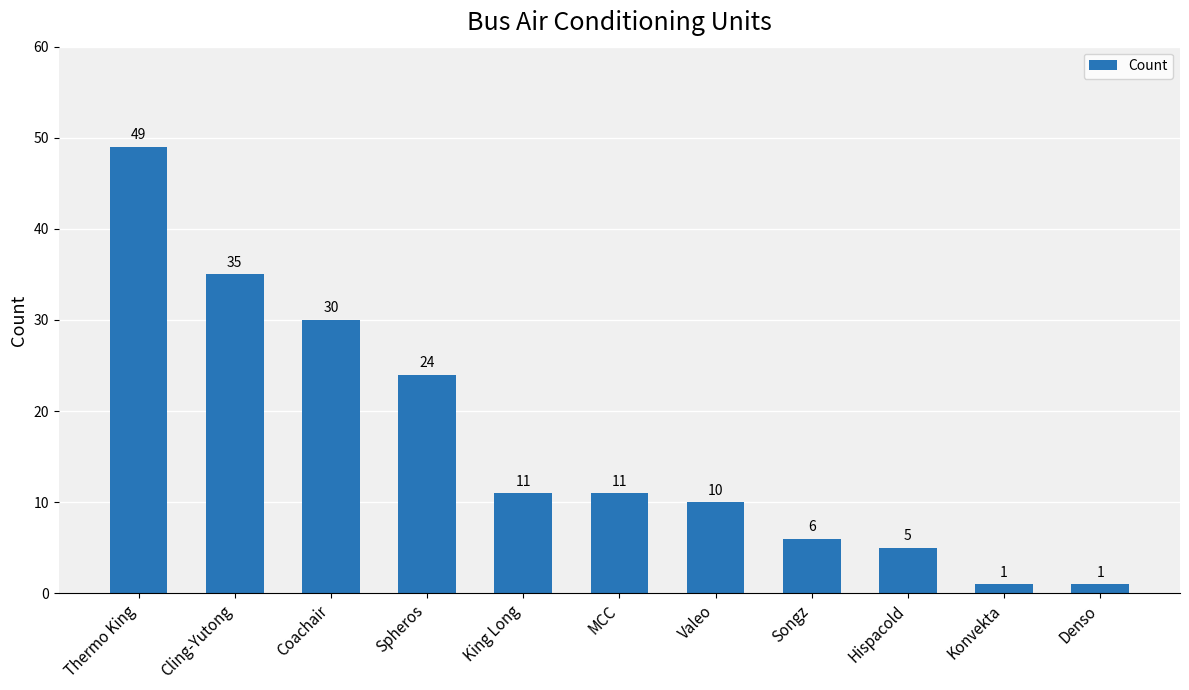

What is the label of the 11th bar from the right?

Thermo King